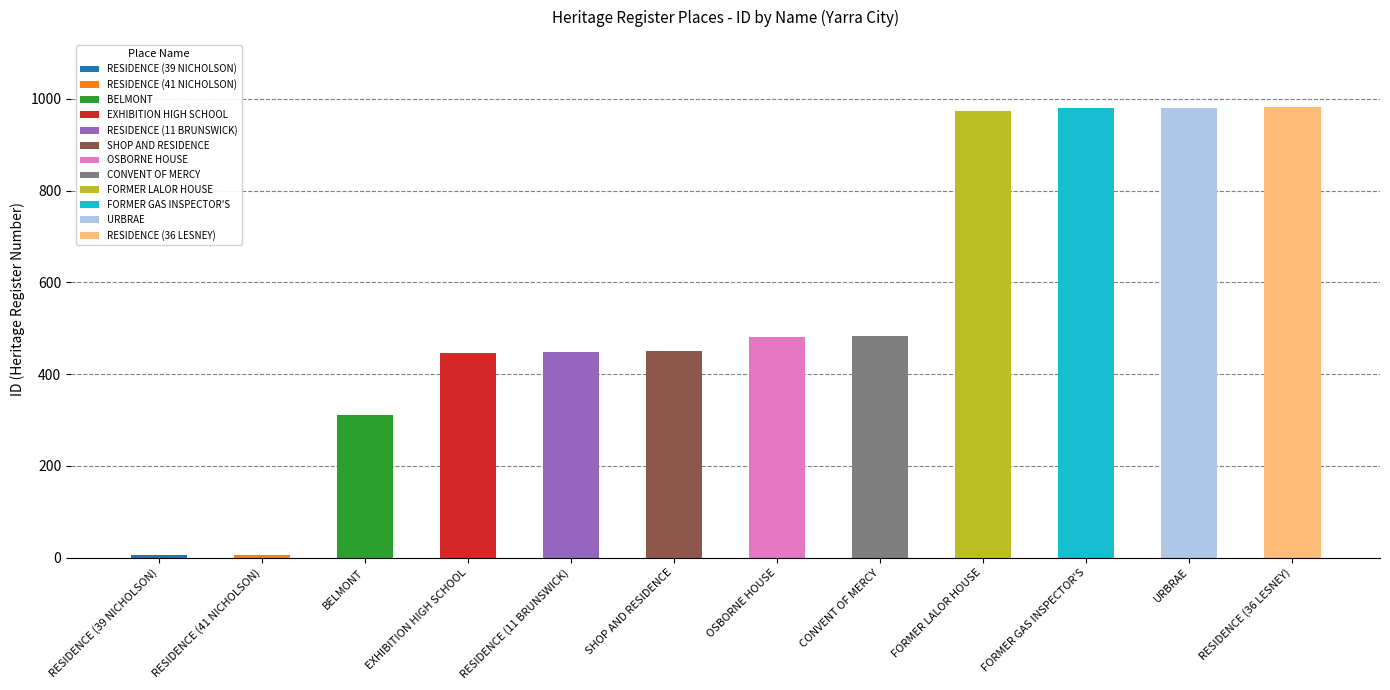

What position from the left is RESIDENCE (41 NICHOLSON)?

2